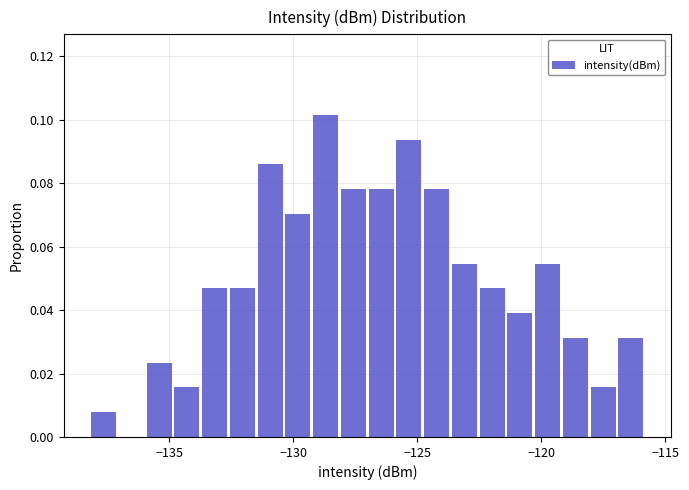

Read against the x-axis, roughly where is the centre of the tallest bar?

-128.5